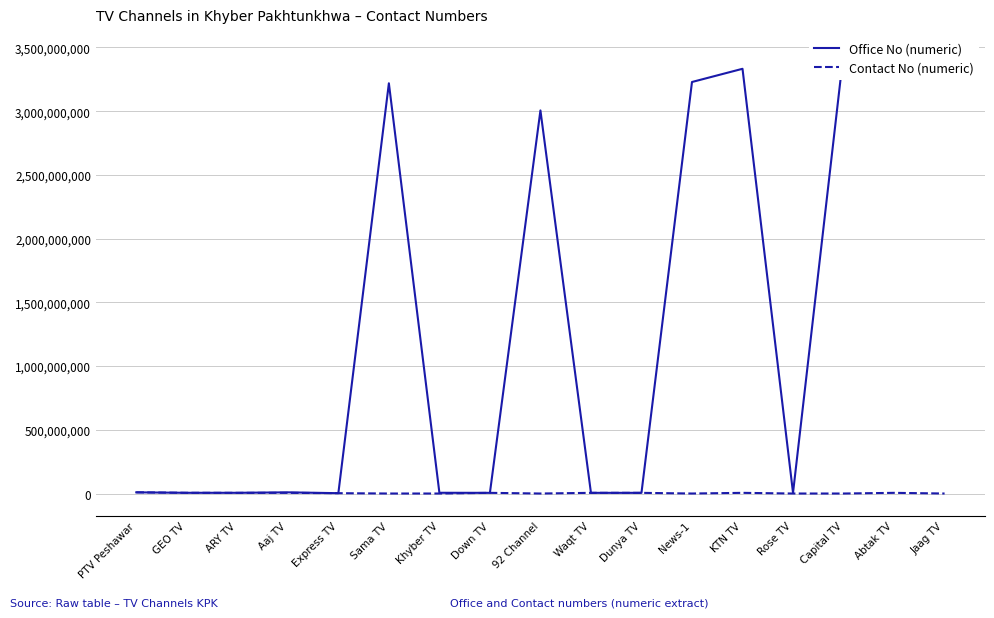

Which category has the lowest value across all series?

Sama TV